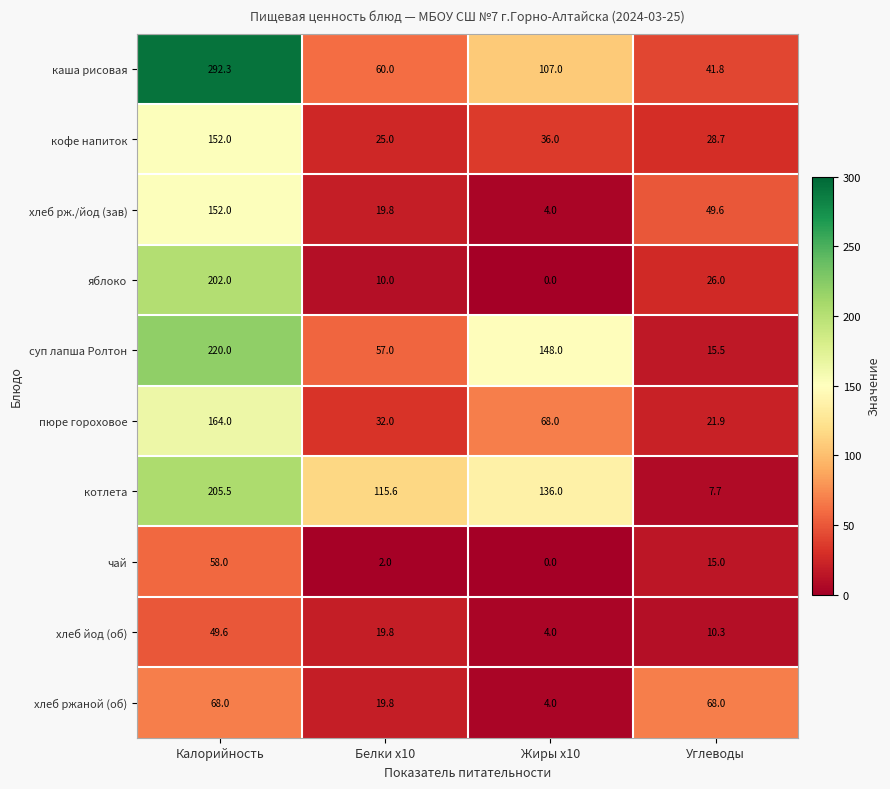

What is the difference between the maximum and minimum values in the котлета series?

197.8